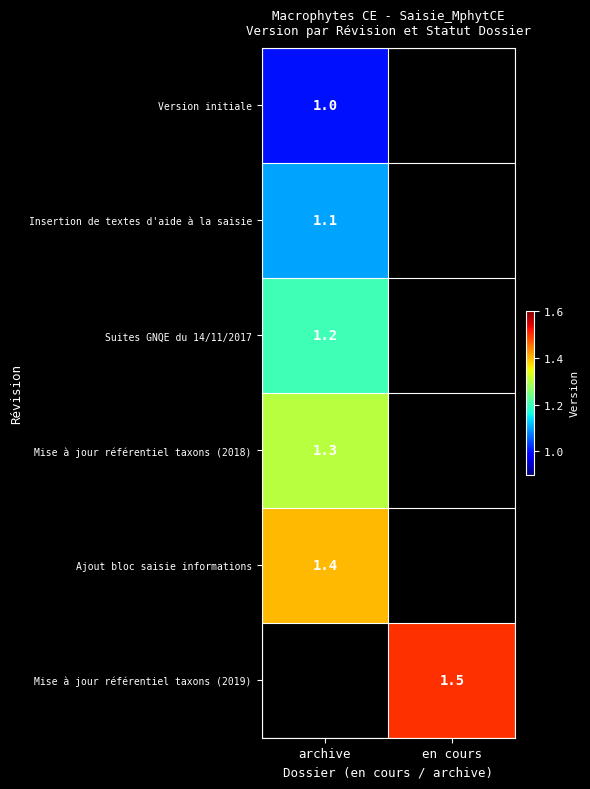

Between en cours and archive, which is larger?

archive